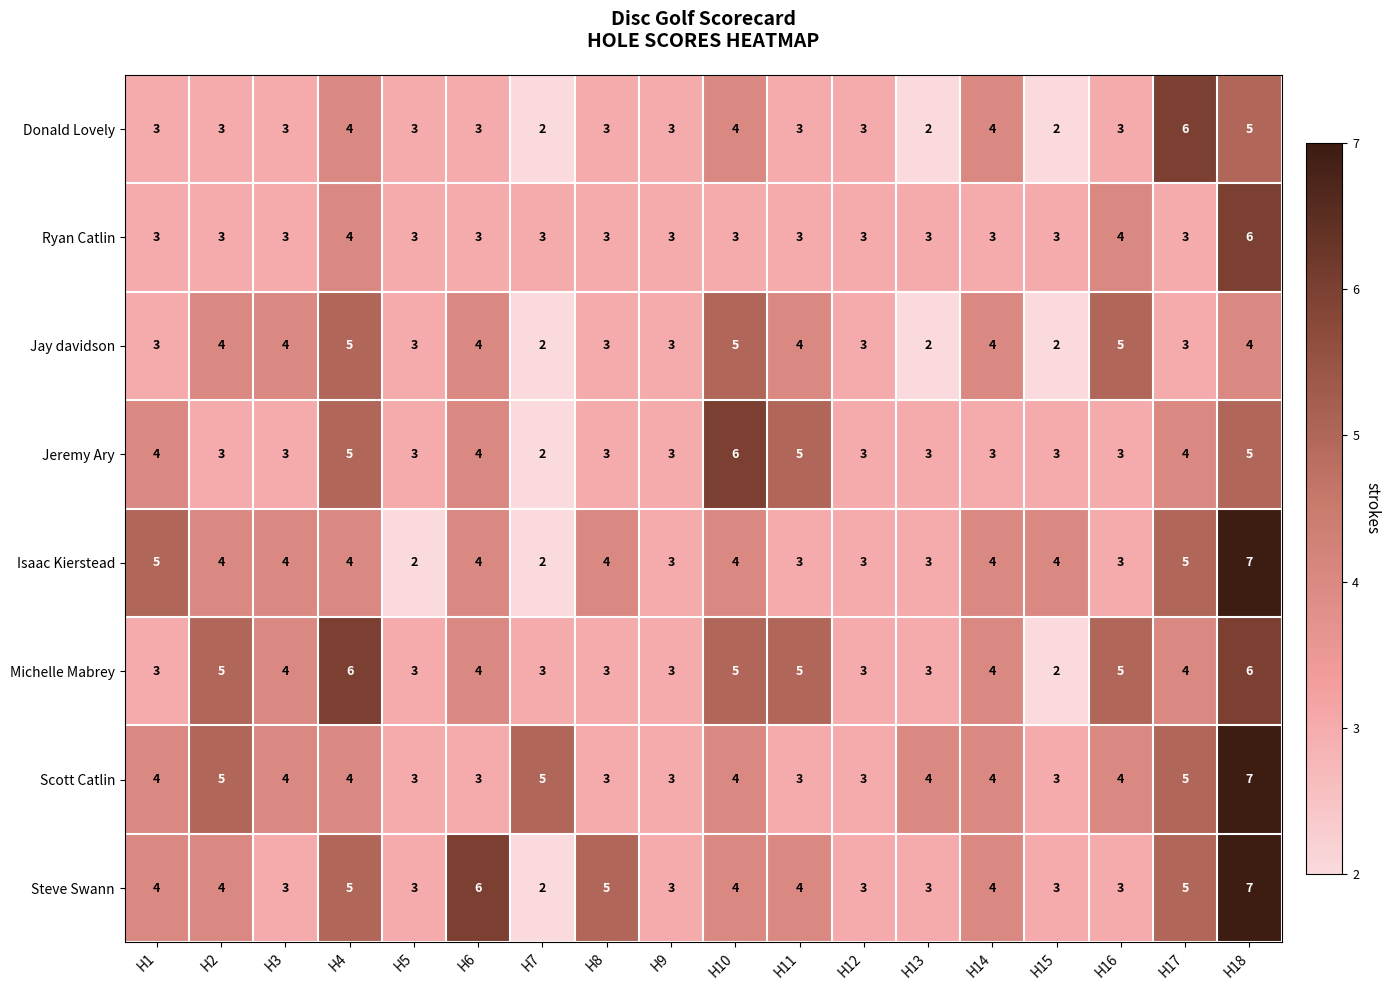

Is the value of Scott Catlin at H3 greater than the value of Jeremy Ary at H4?

No